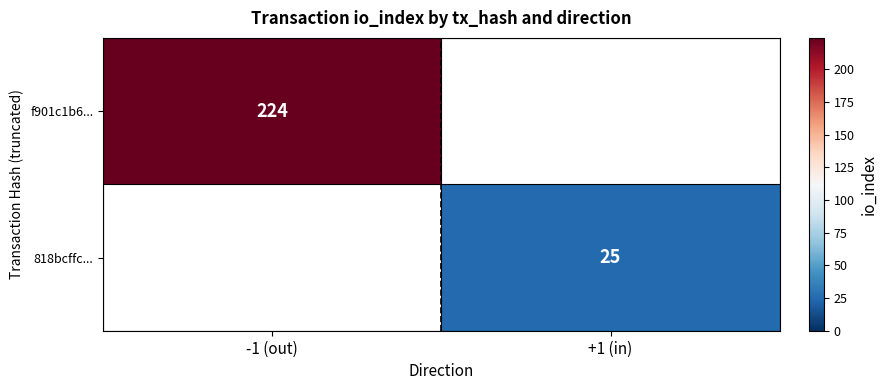

Which label corresponds to the largest value in the chart?

-1 (out)